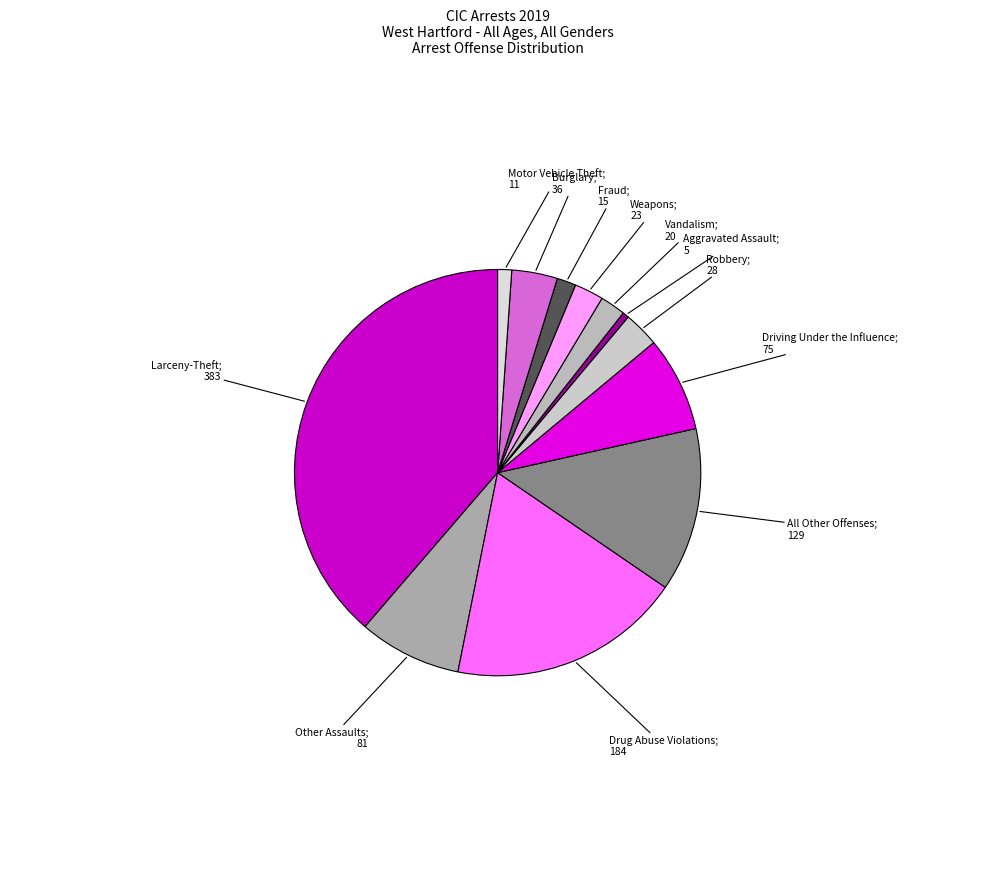

Count the number of slices in the pie.

12